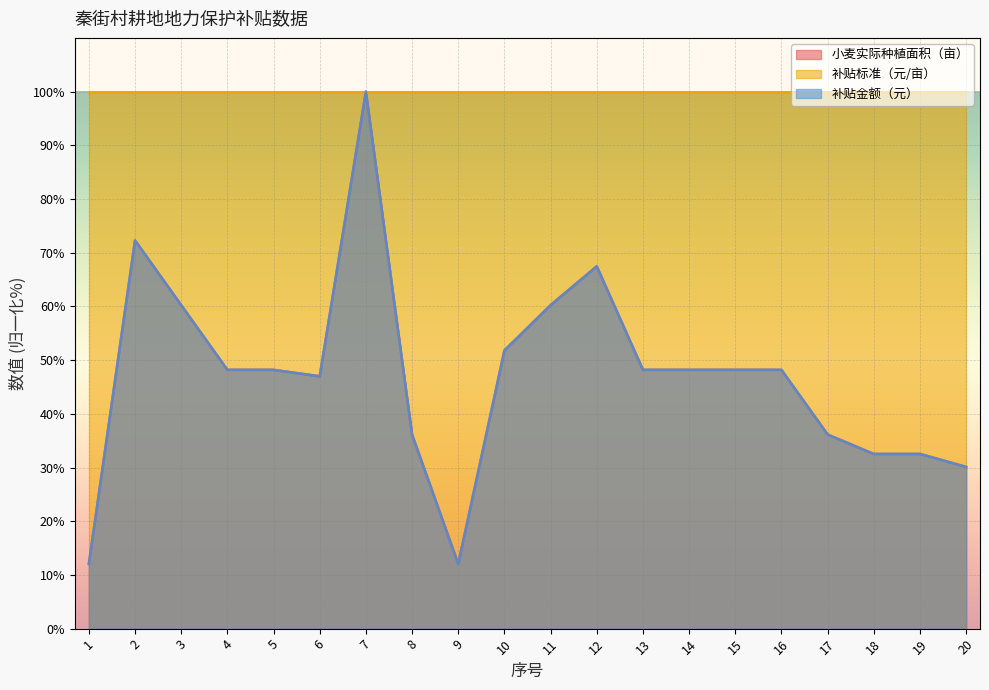

What is the sum of the 小麦实际种植面积（亩） values at 15 and 6?

95.2